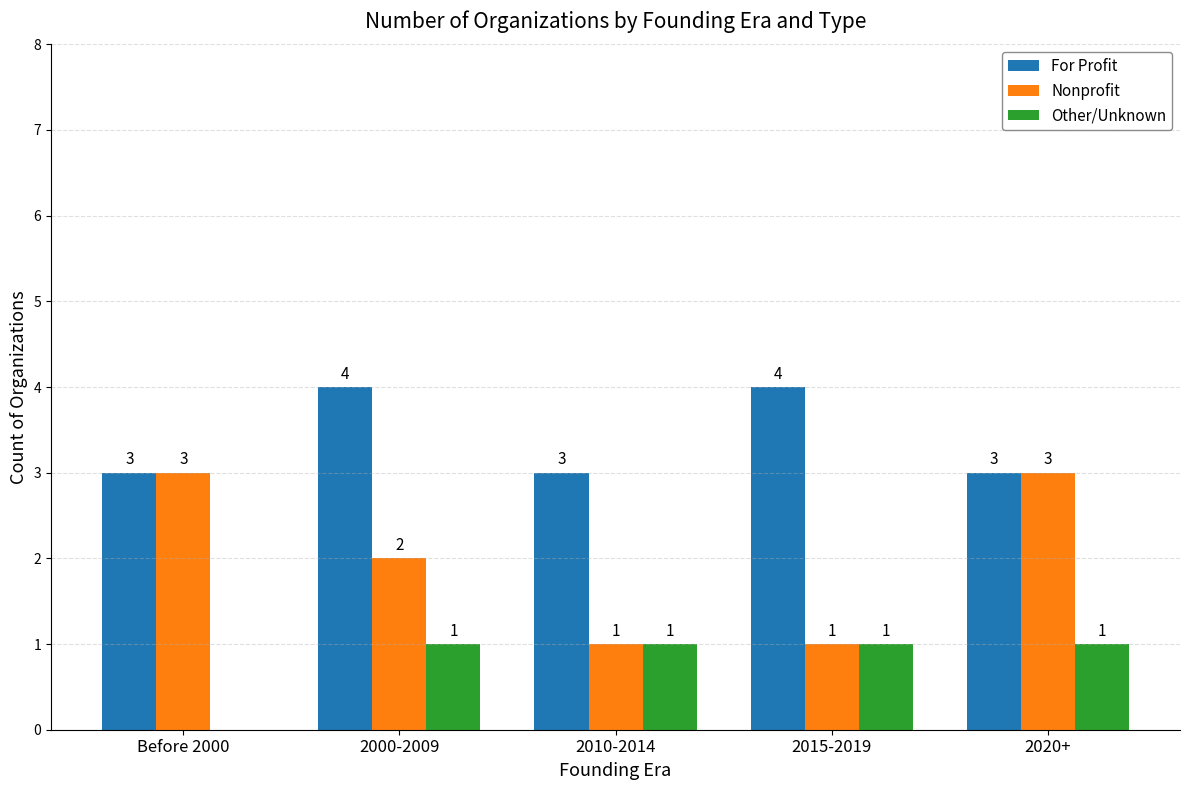

Which series has the largest total across all categories?

For Profit